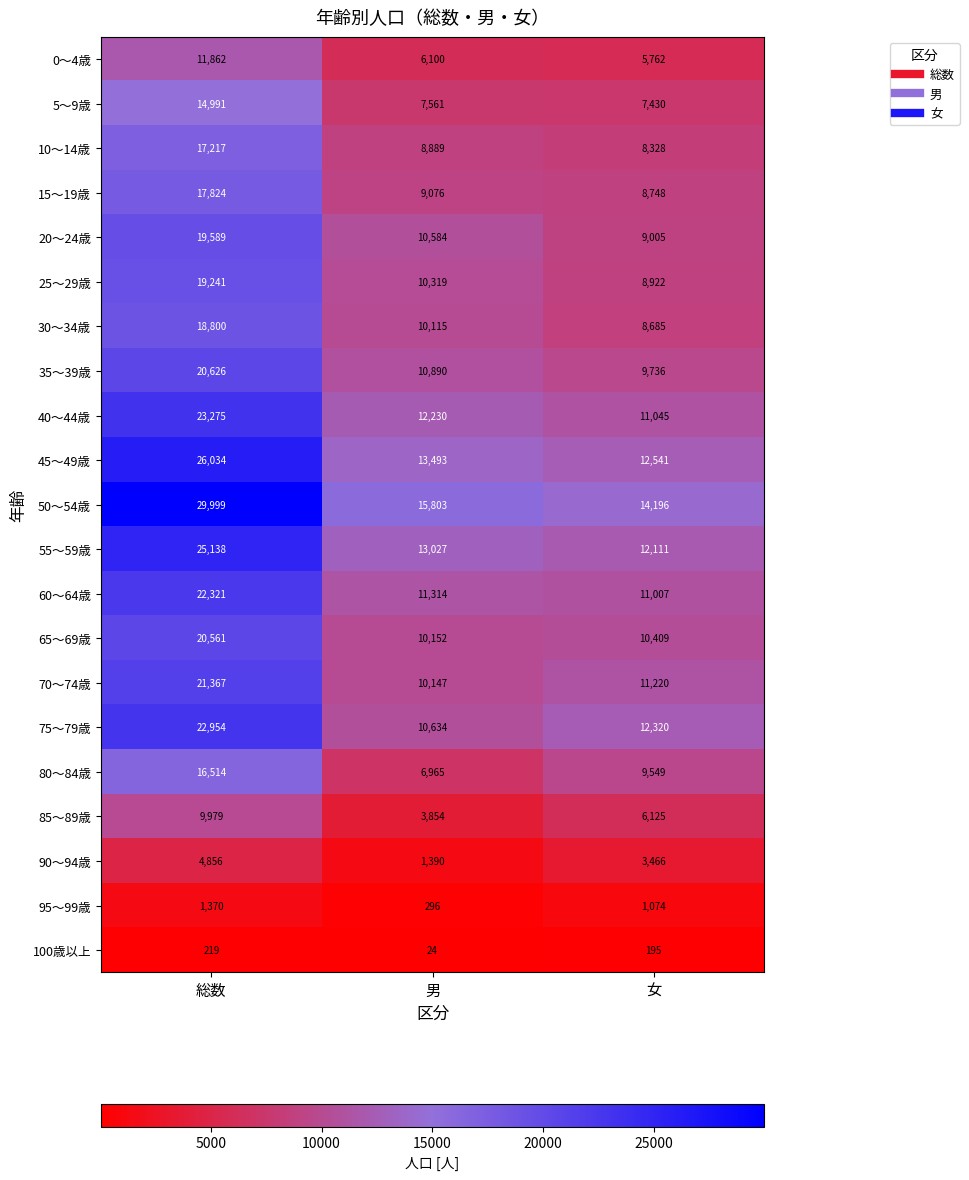

At which category does the chart reach its peak across all series?

総数